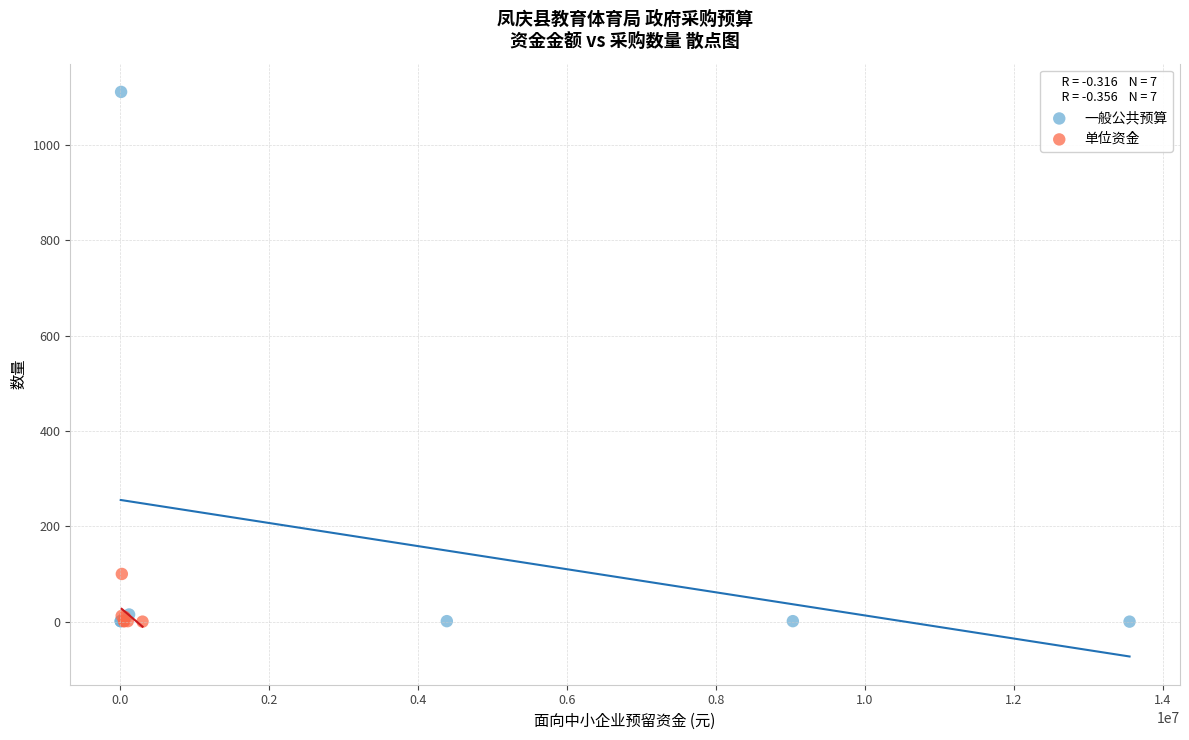

Which series reaches the maximum Y coordinate?

一般公共预算